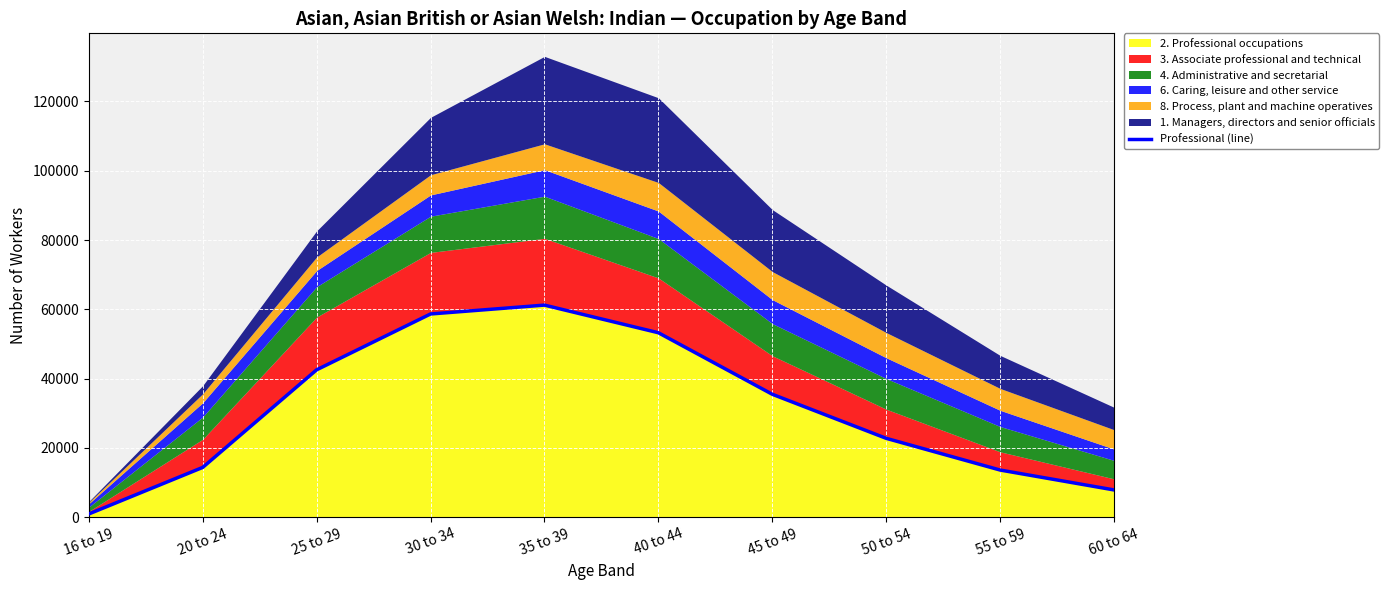

True or false: the data has more than 1 interior local peaks.

False